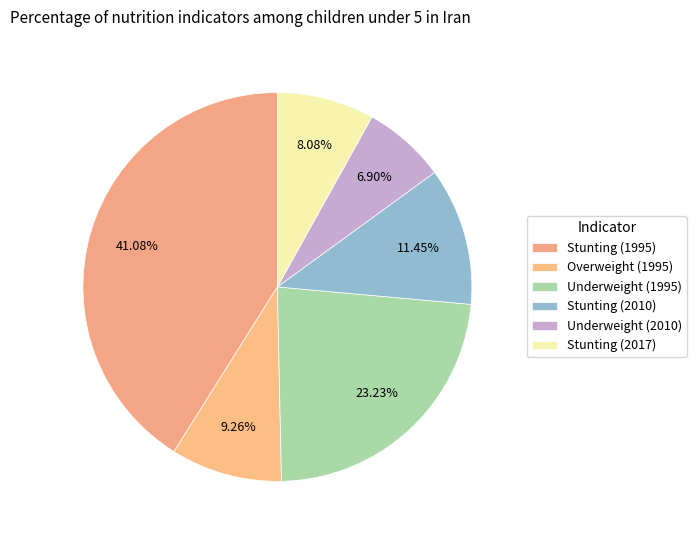

How many segments does this pie chart have?

6